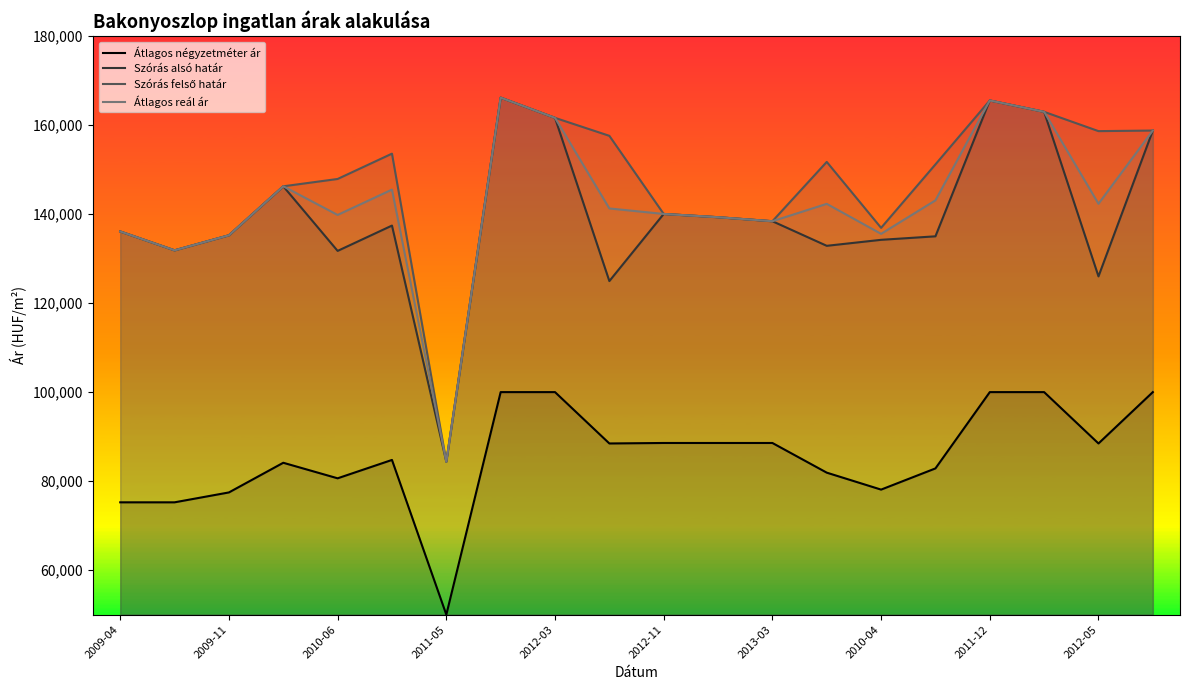

What is the total value across all series at 2012-03?

584845